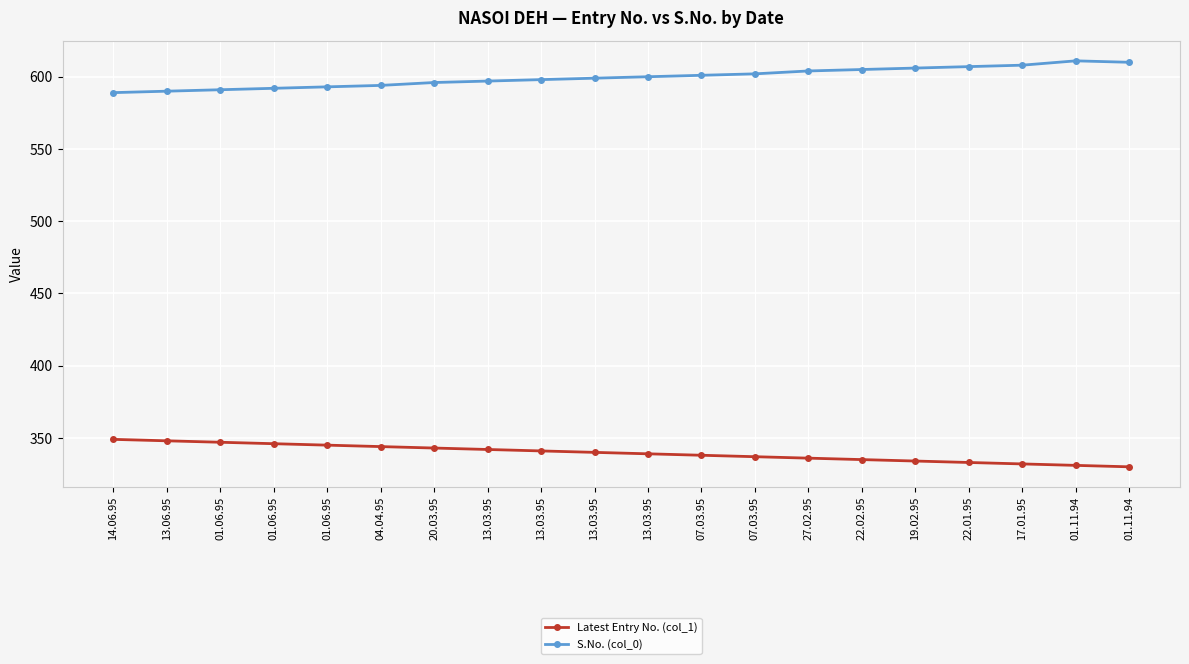

What are all the series names shown in the legend?

Latest Entry No. (col_1), S.No. (col_0)